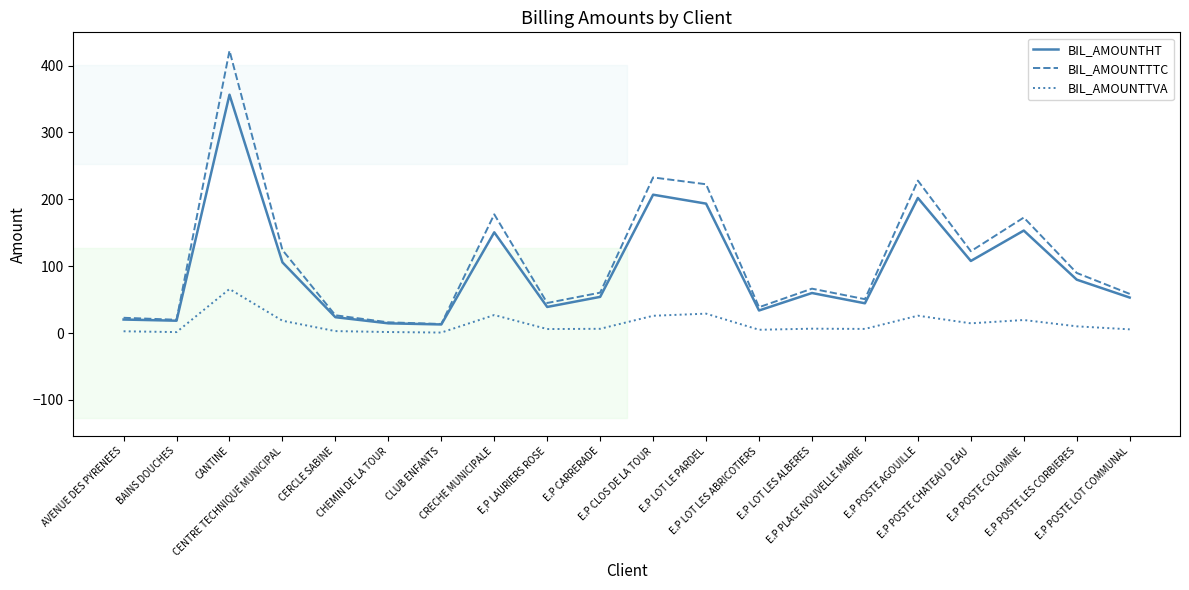

Count the number of data series in this chart.

3